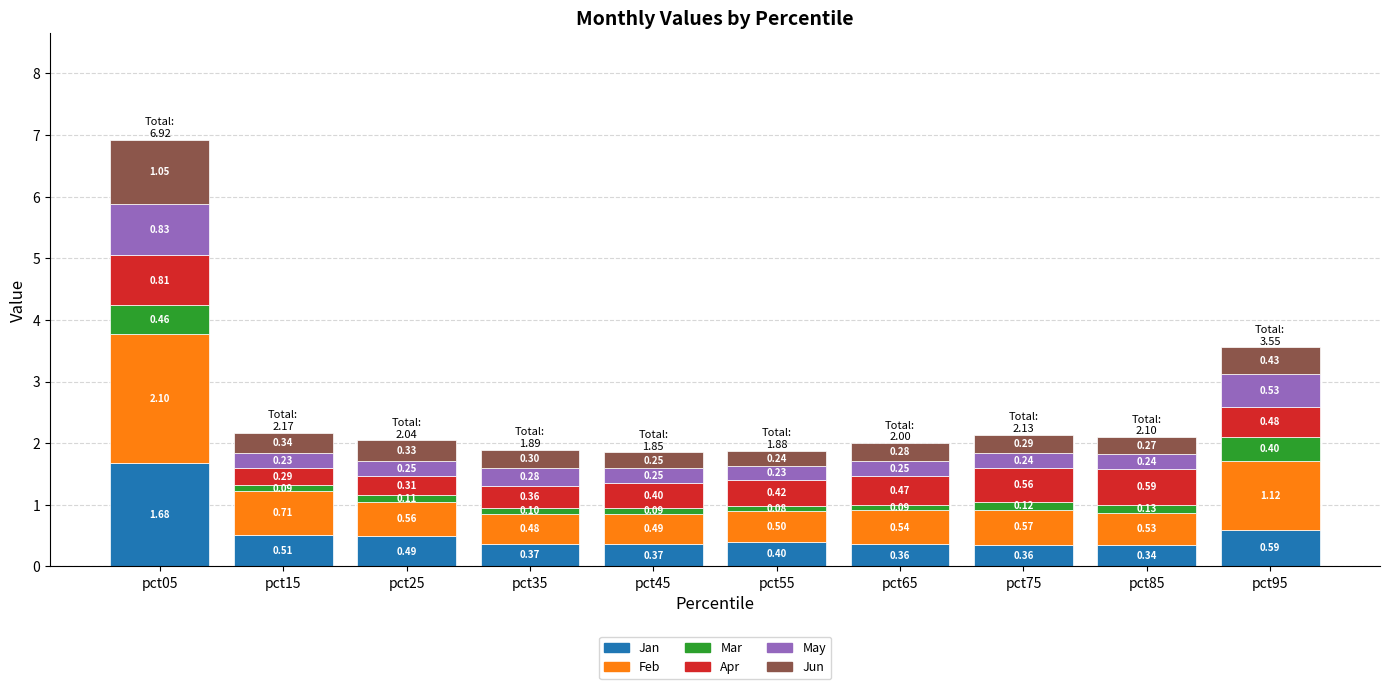

What is the difference between the Jan values at pct05 and pct55?

1.3